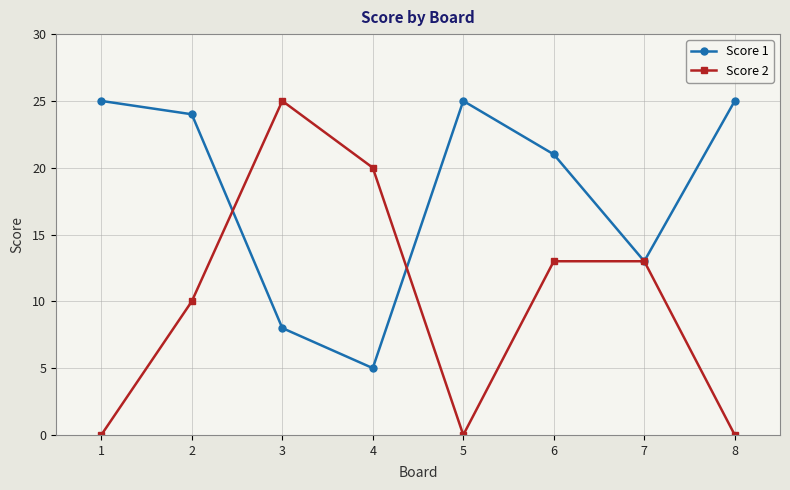

Reading right to left, what are all the values shown in this chart?

Score 1: 25	13	21	25	5	8	24	25
Score 2: 0	13	13	0	20	25	10	0